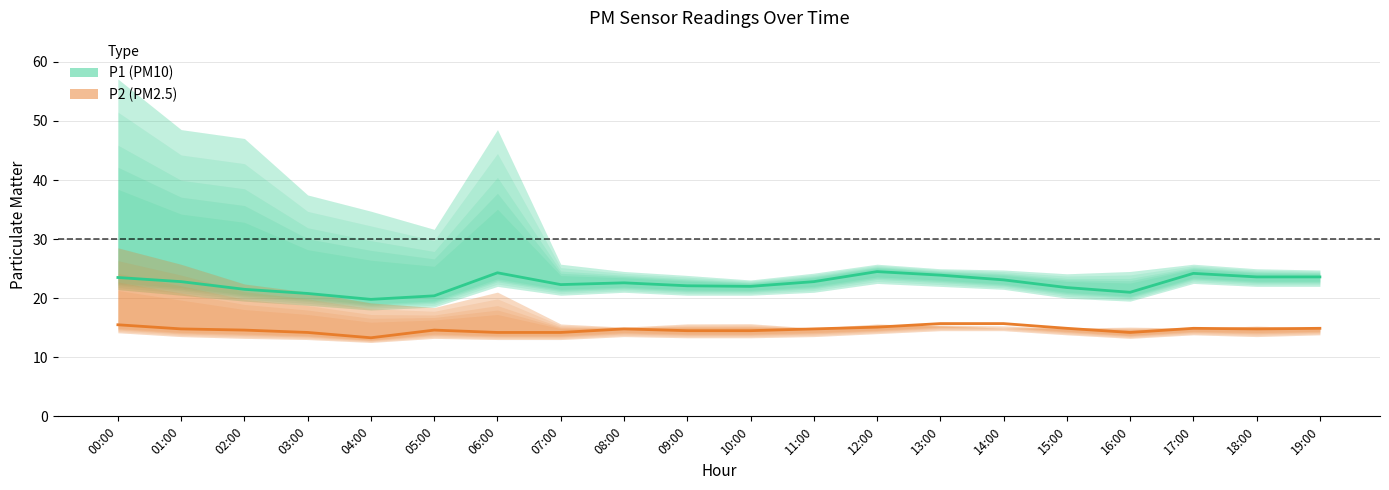

At which category is the sum across all series the highest?

12:00